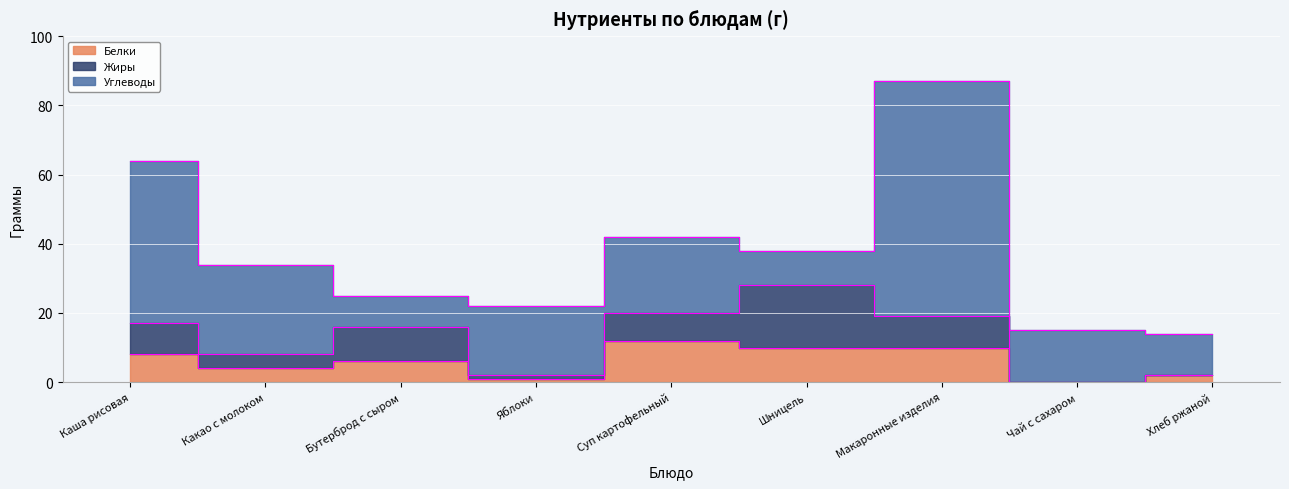

True or false: Белки has a value of 4 at Какао с молоком.

True